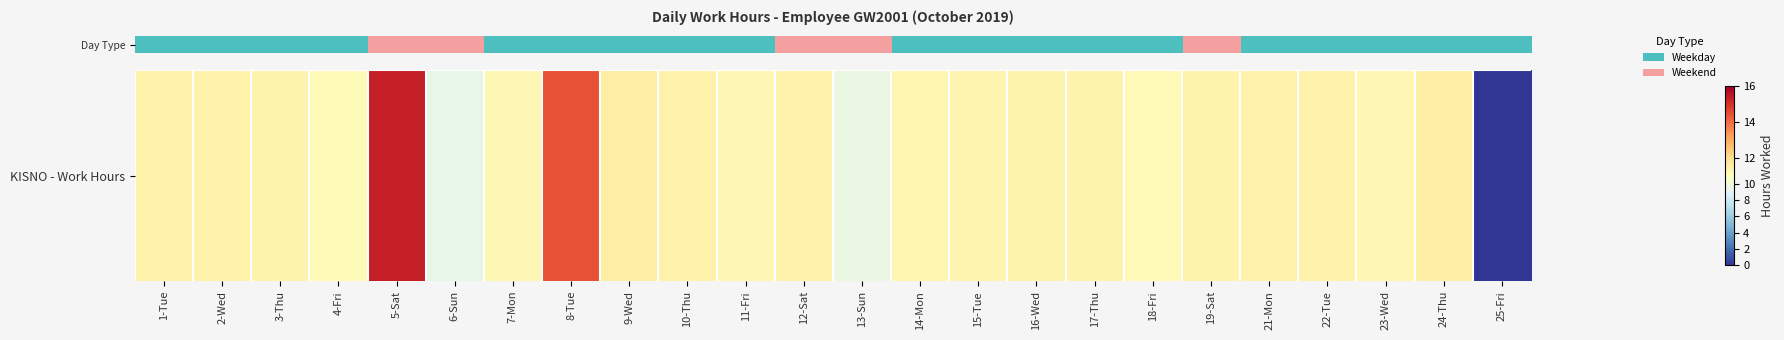

Is it true that the value at 22-Tue is 16.5?

False